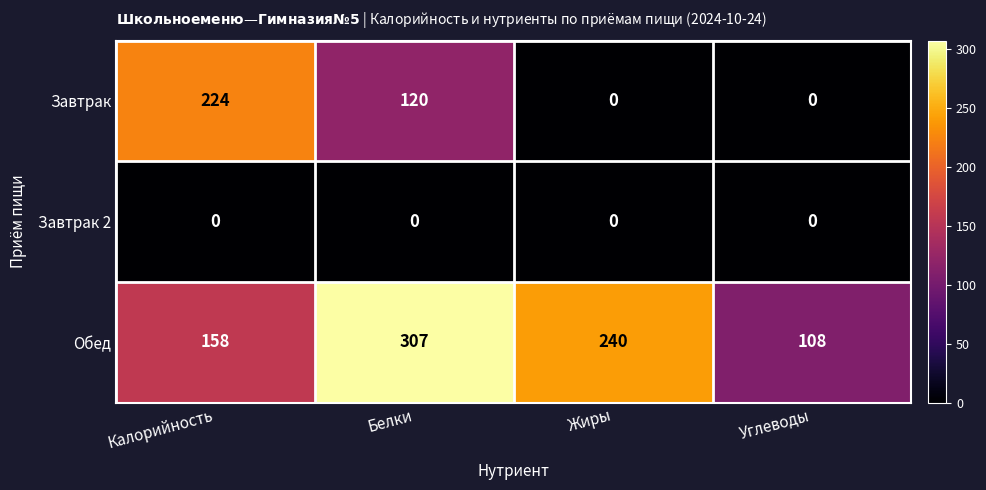

Which series has the largest total across all categories?

Обед